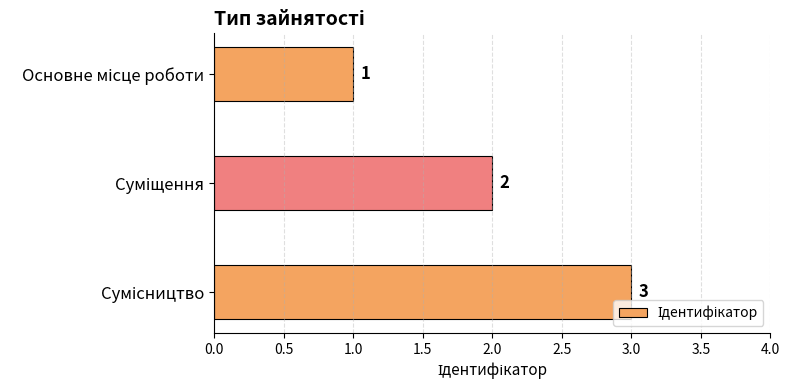

How many values are between 1 and 3?

3